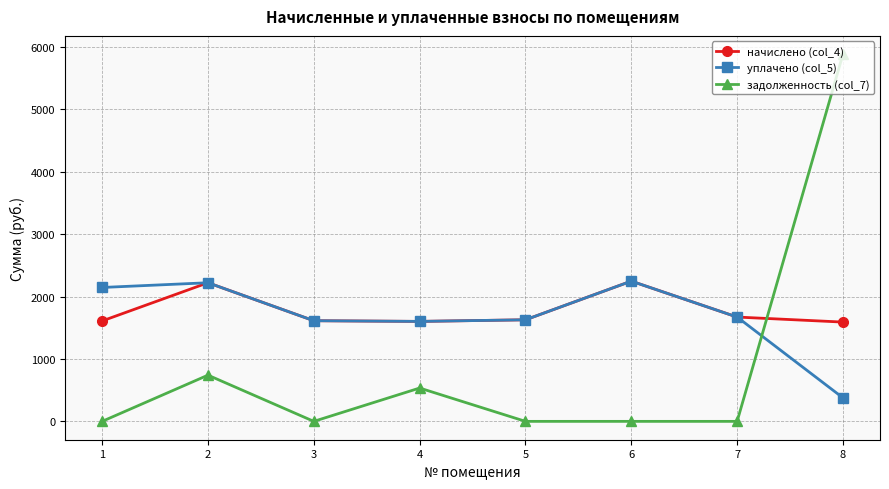

What is the difference between the second highest and second lowest values in the задолженность (col_7) series?

740.5